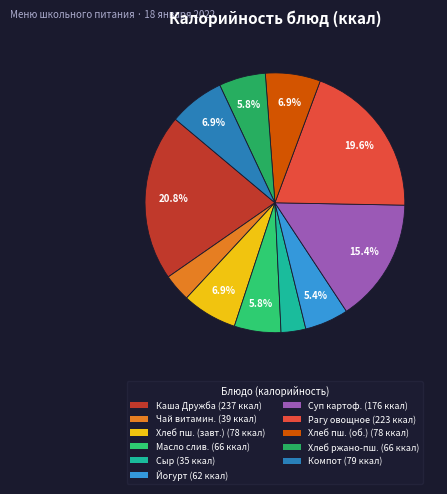

Count the number of slices in the pie.

11